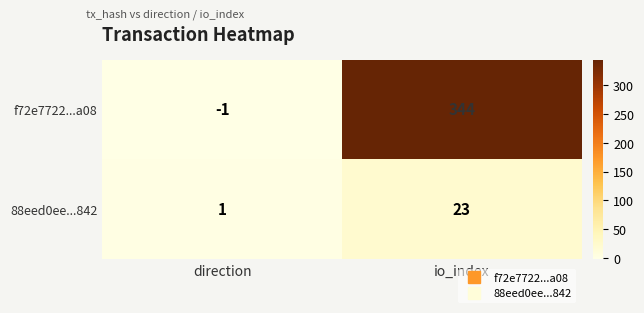

What is the difference between the maximum and minimum values in the 88eed0ee...842 series?

22